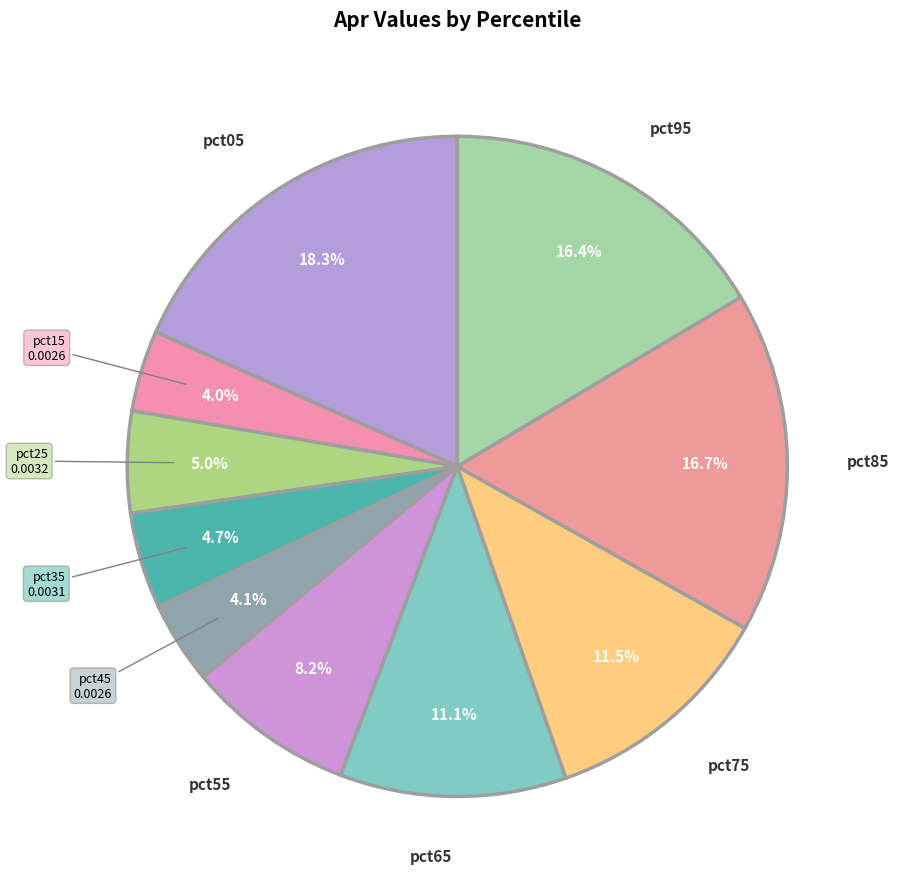

Count the number of slices in the pie.

10